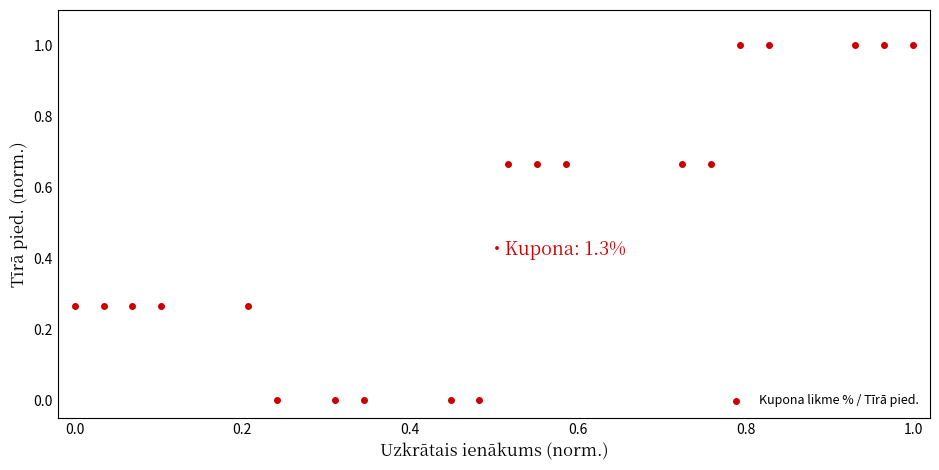

What is the range of Y values (max minus min)?

1.0